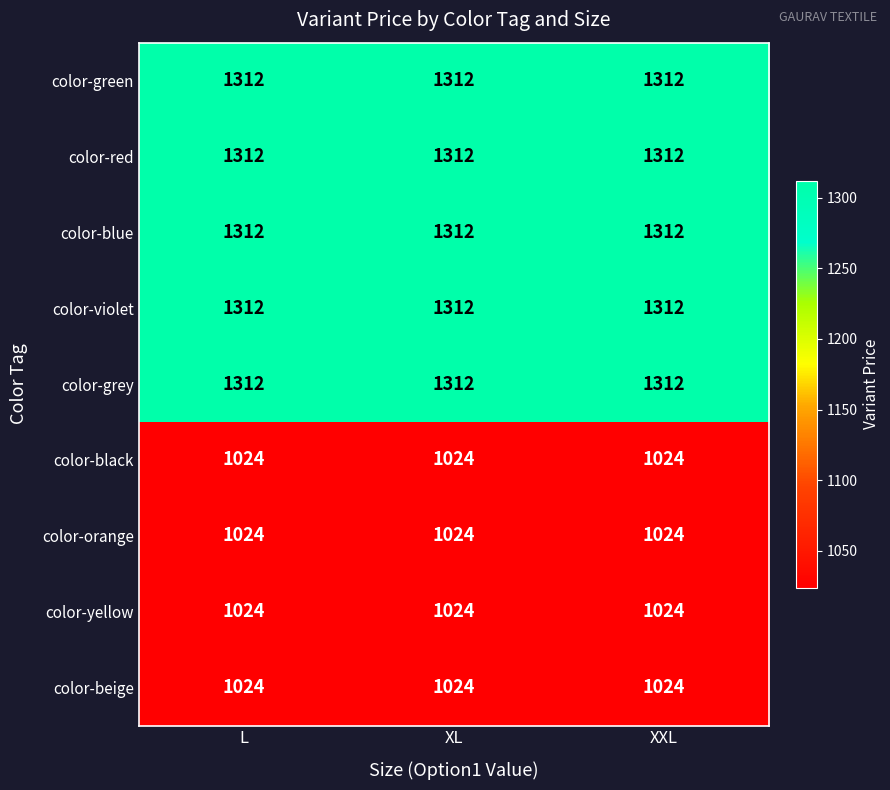

What is the spread (max minus min) of values at L?

288